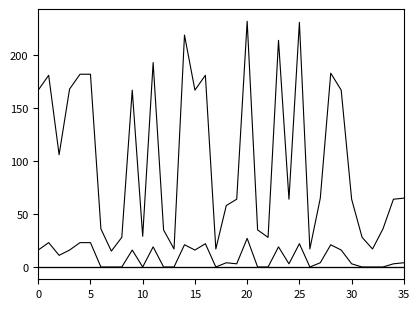

How many lines are shown in the chart?

5